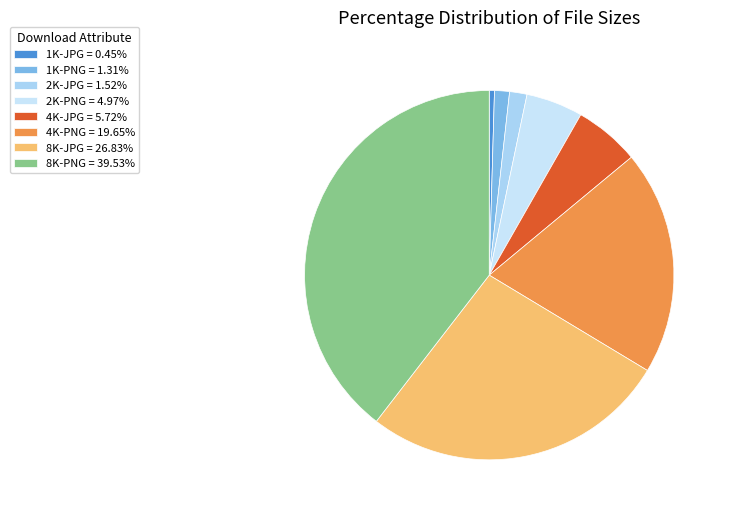

Is it true that 4K-PNG is 20% of the pie?

True